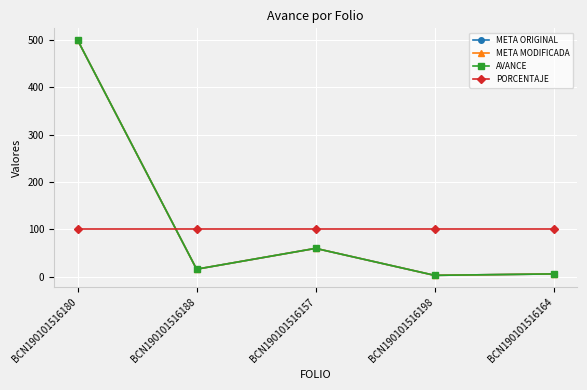

Is this an area chart (filled region under the line)?

No